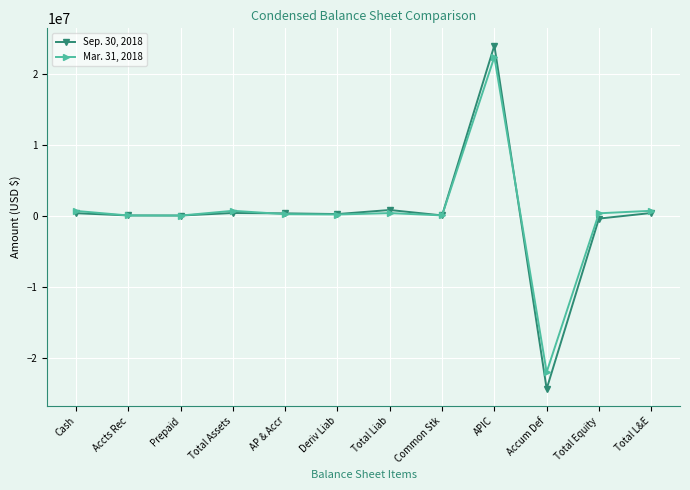

What is the label of the 4th point from the right?

APIC